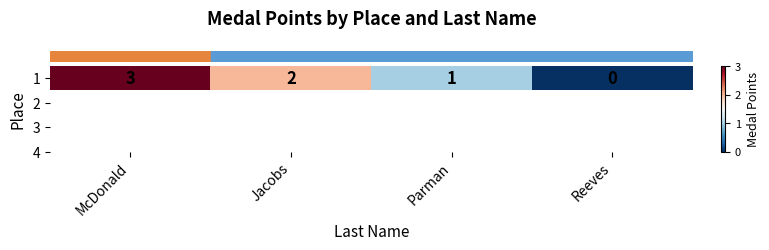

At which category does the chart reach its minimum across all series?

Reeves